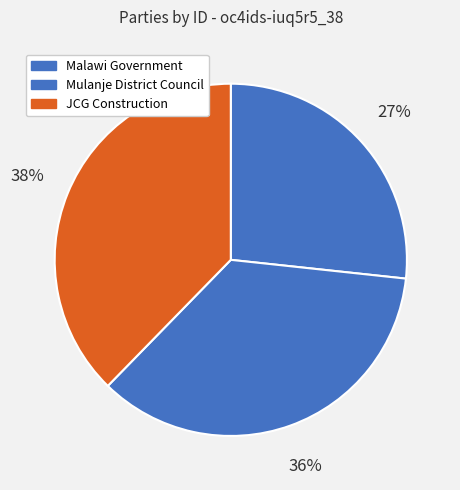

What percentage do Malawi Government and JCG Construction together represent?

64.4%